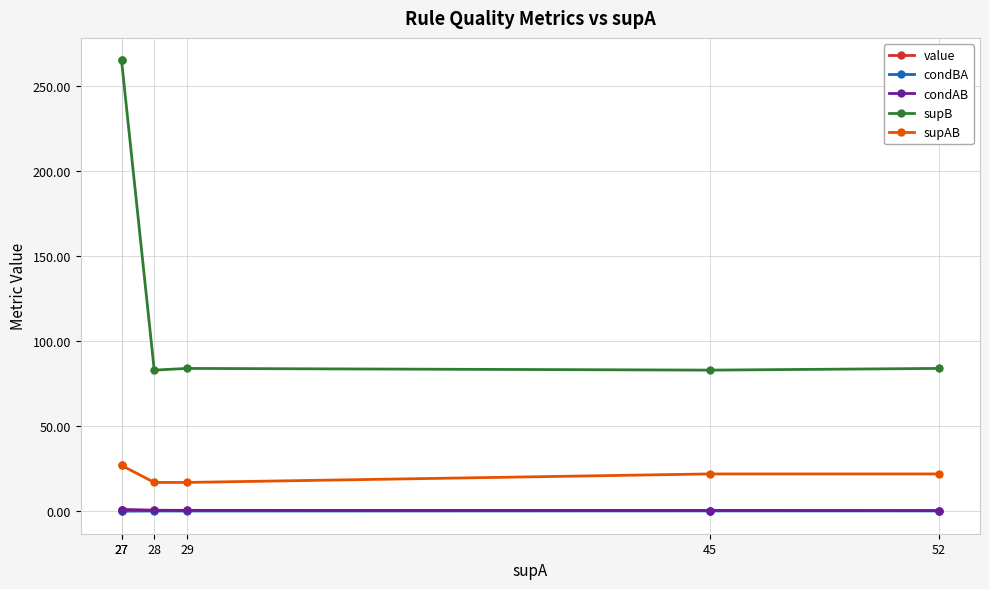

Which series changed the most between 27 and 28?

supB